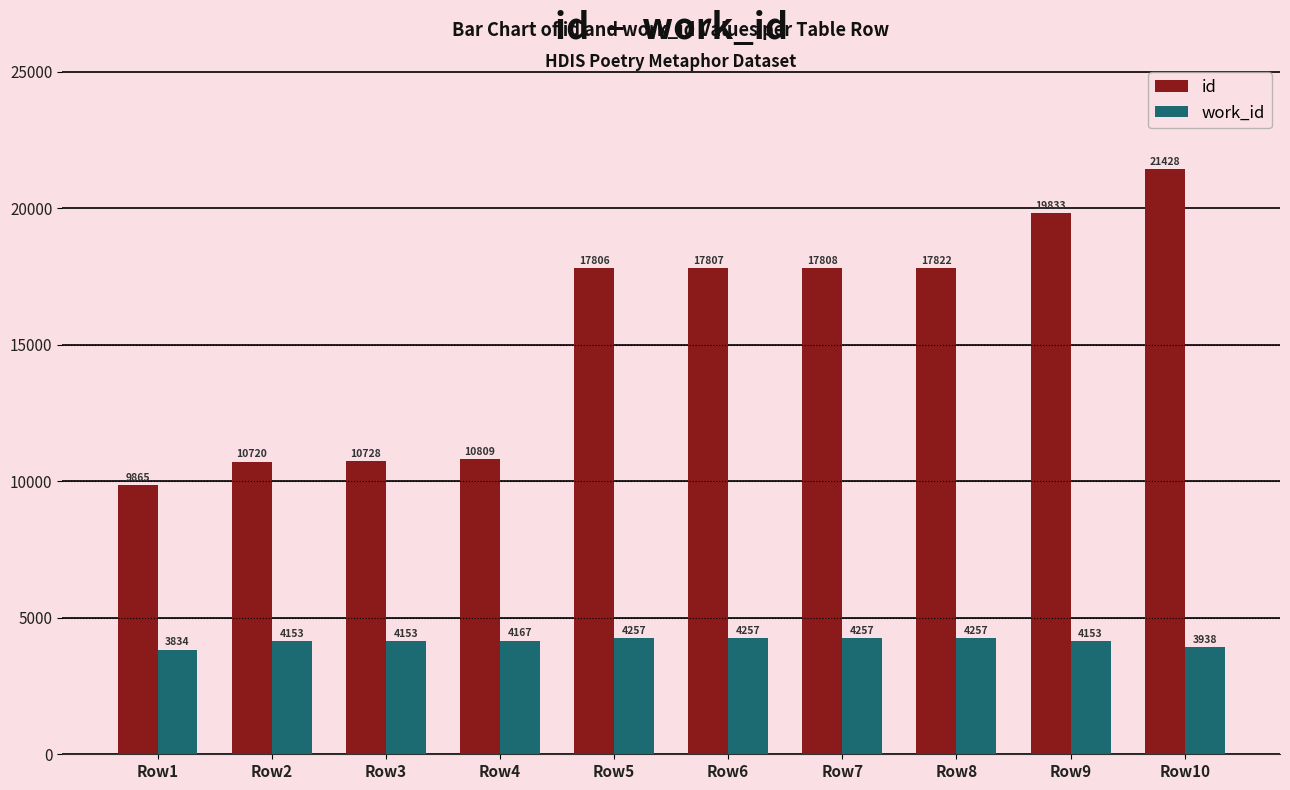

Where is id nearest to the value 15646?

Row5